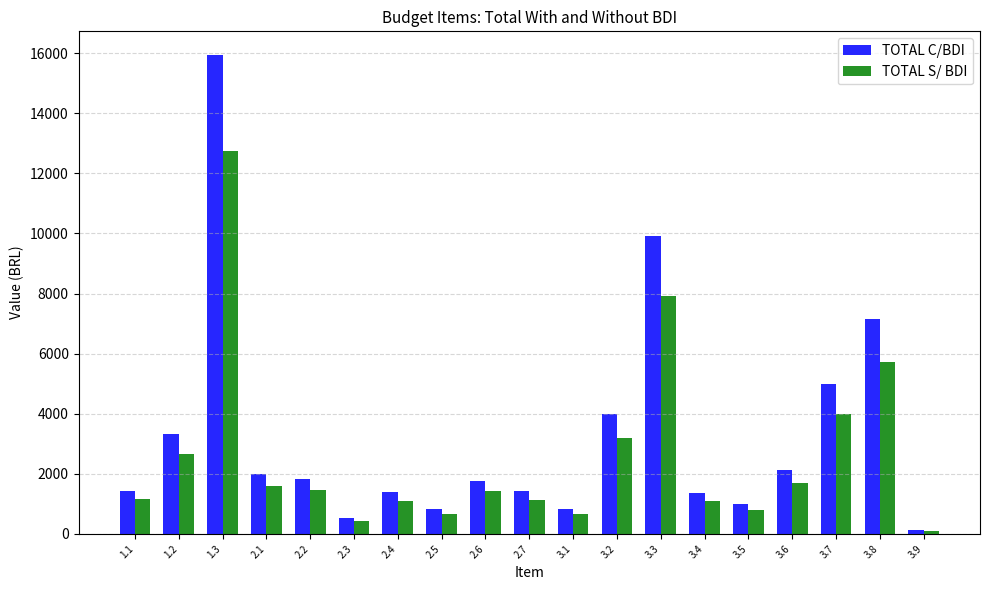

What is the difference between the TOTAL S/ BDI values at 2.2 and 2.5?

792.1